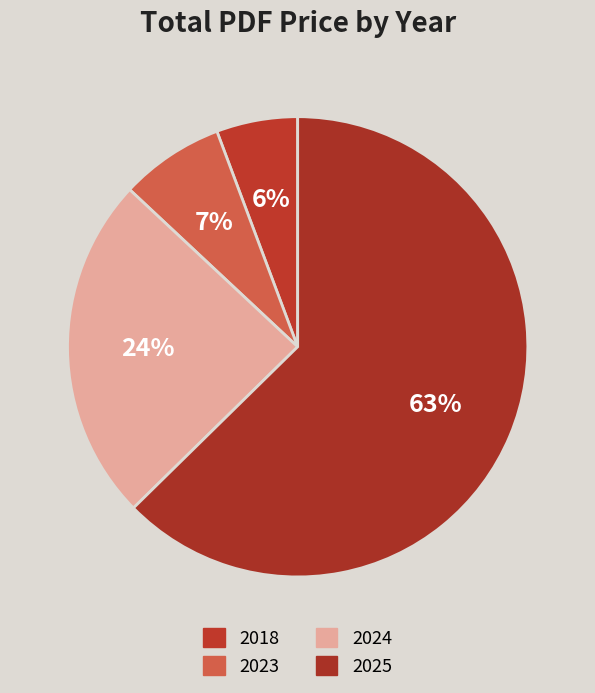

Count the number of slices in the pie.

4